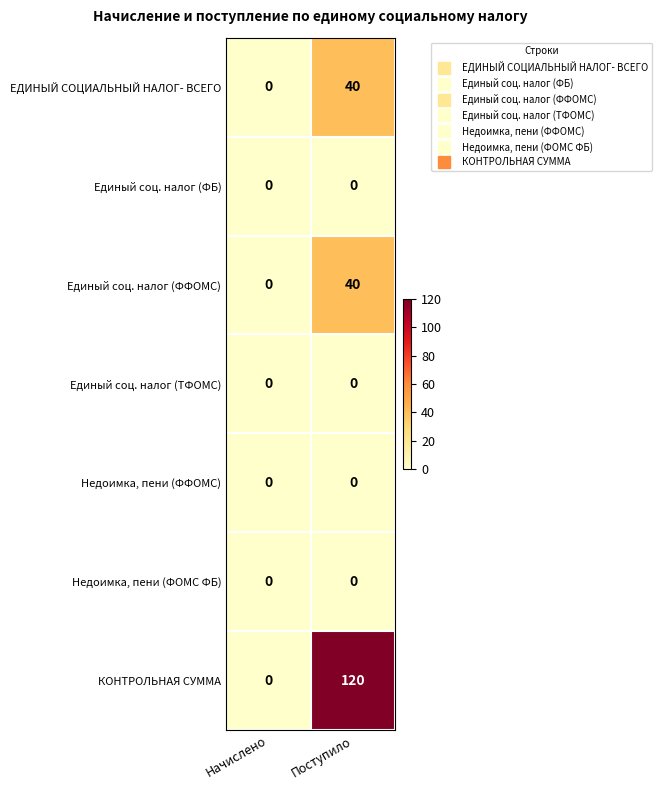

Which series has the largest total across all categories?

КОНТРОЛЬНАЯ СУММА